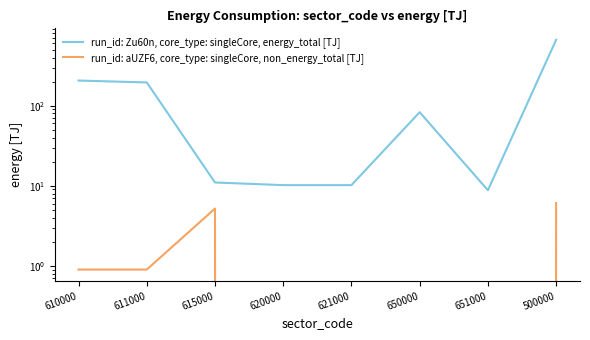

What is the sum of the run_id: aUZF6, core_type: singleCore, non_energy_total [TJ] values at 500000 and 610000?

7.0